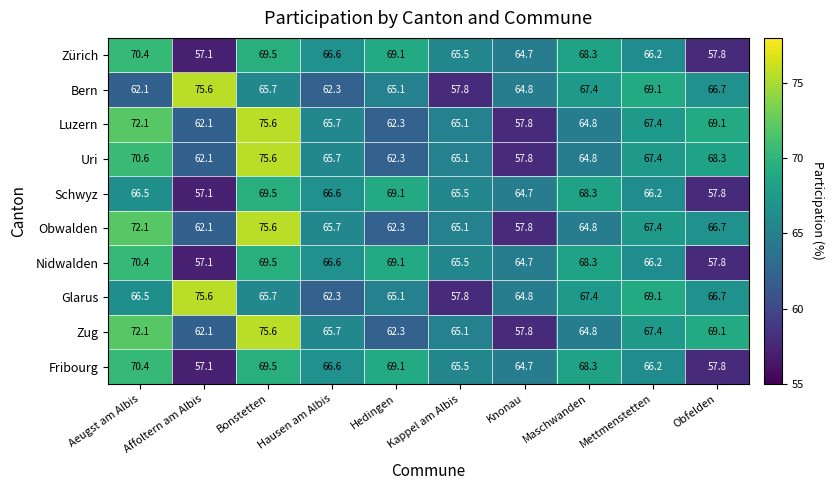

Is the value of Luzern at Bonstetten greater than the value of Schwyz at Aeugst am Albis?

Yes